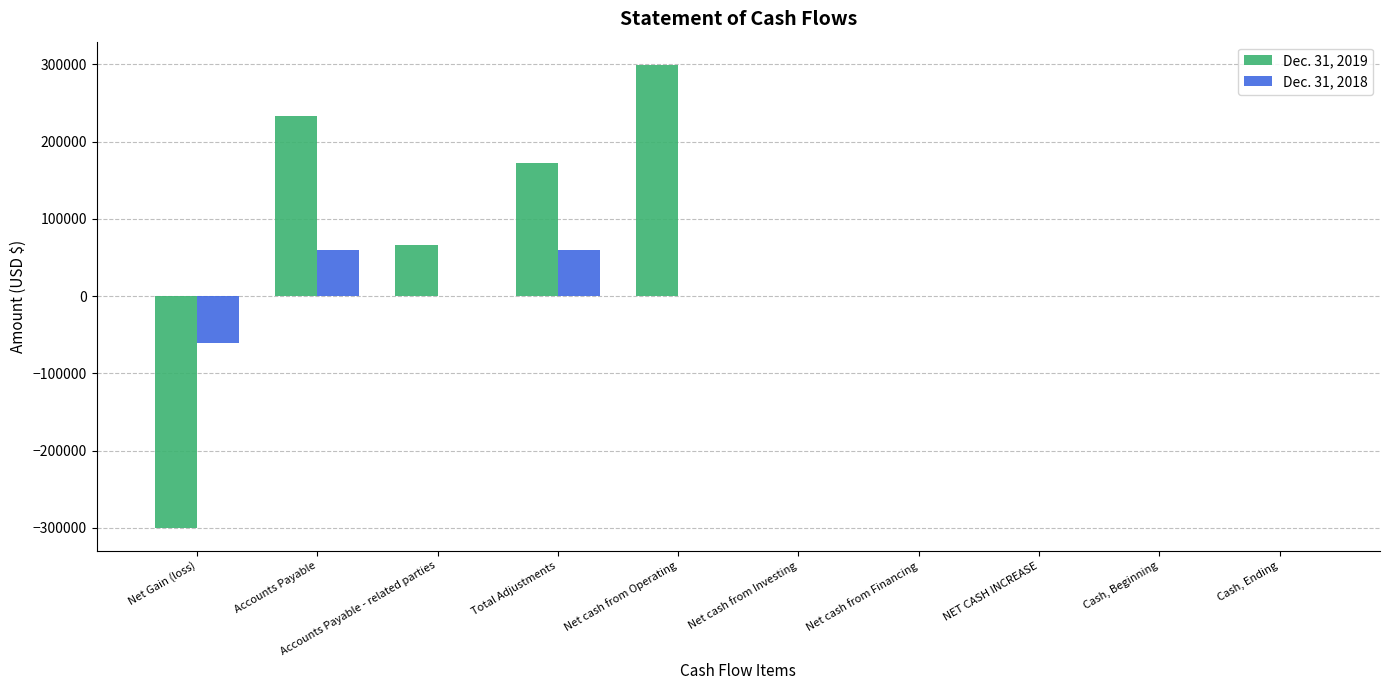

At which label does Dec. 31, 2019 reach its peak?

Net cash from Operating